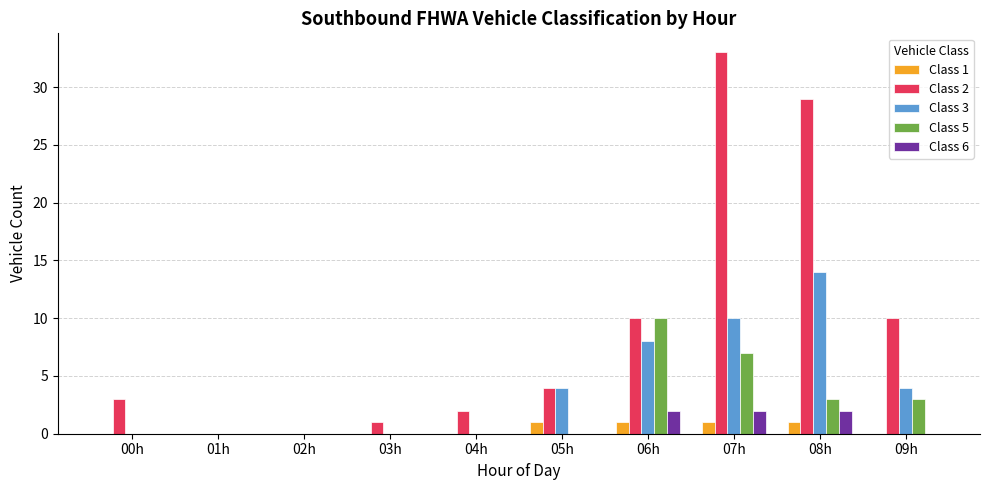

Is it true that Class 3 equals 5 at 03h?

False